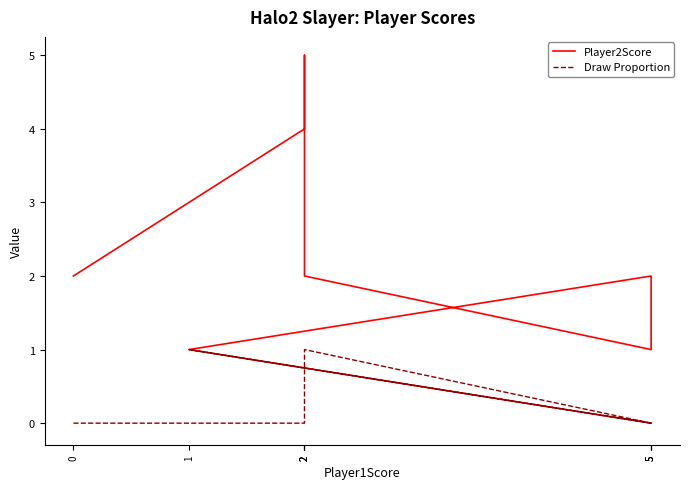

Which label corresponds to the largest value in the chart?

2